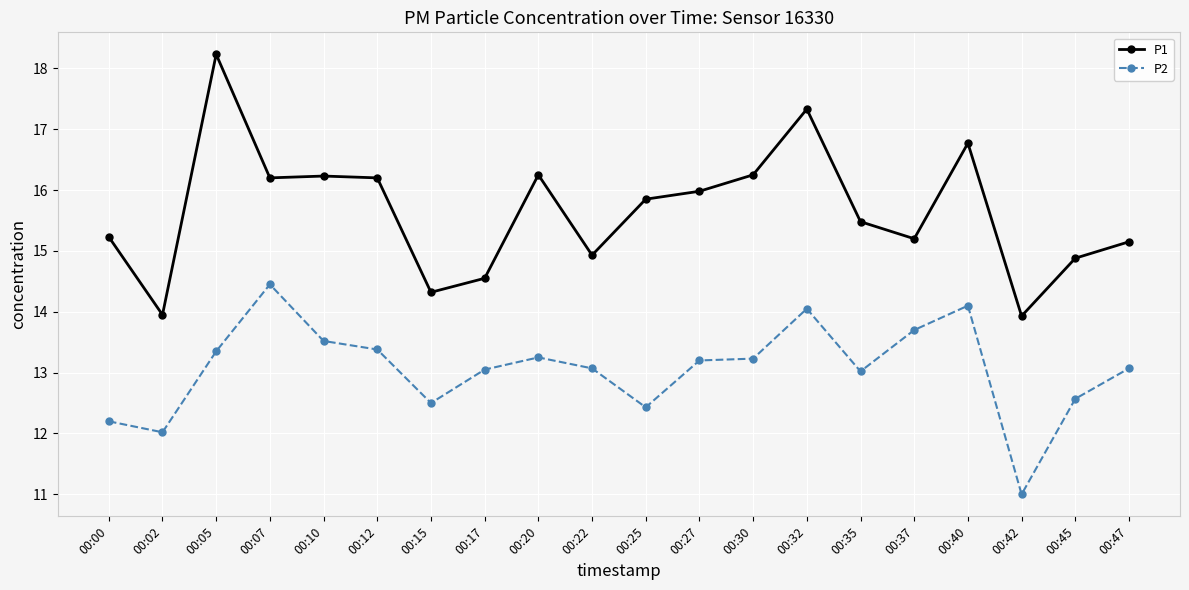

Between 00:15 and 00:35, which series saw the biggest shift?

P1